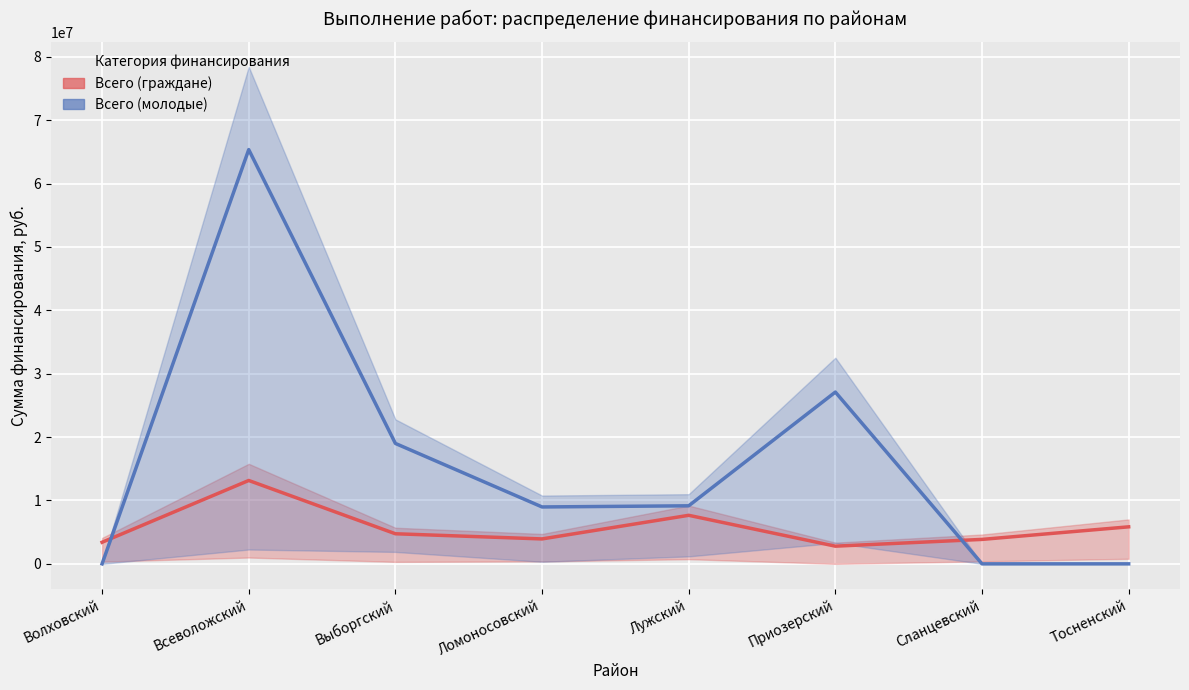

The Всего (граждане) series shows 3857805.4 at Сланцевский. True or false?

True